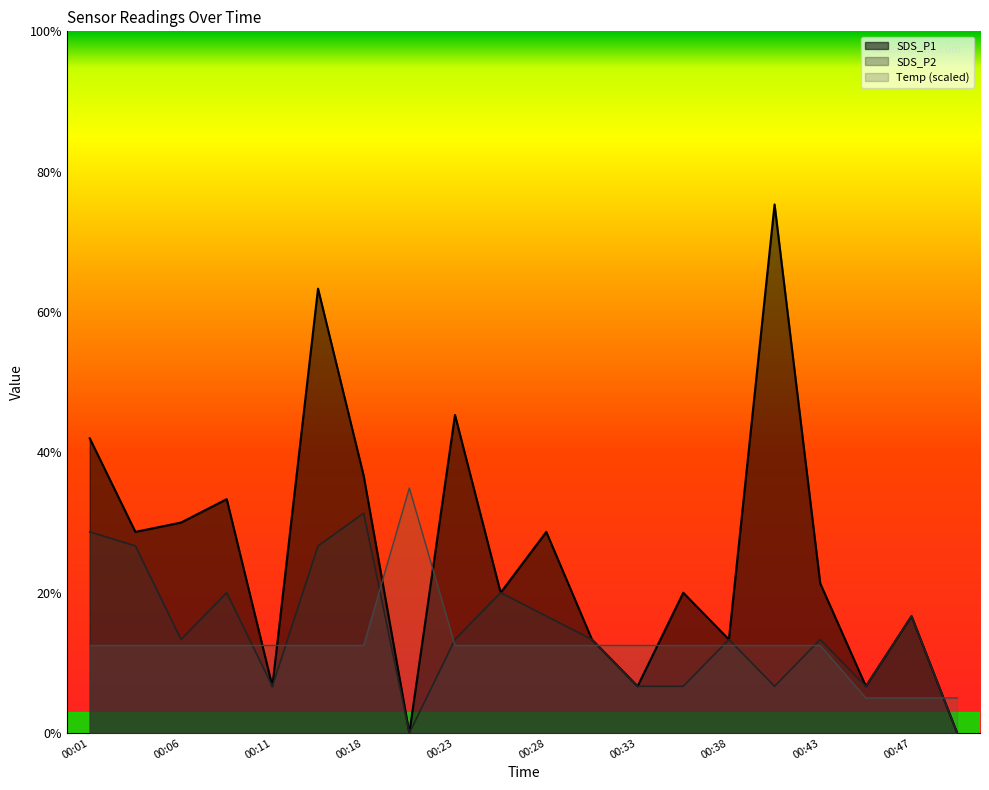

The value of SDS_P2 at 00:01 is 0.2. True or false?

False